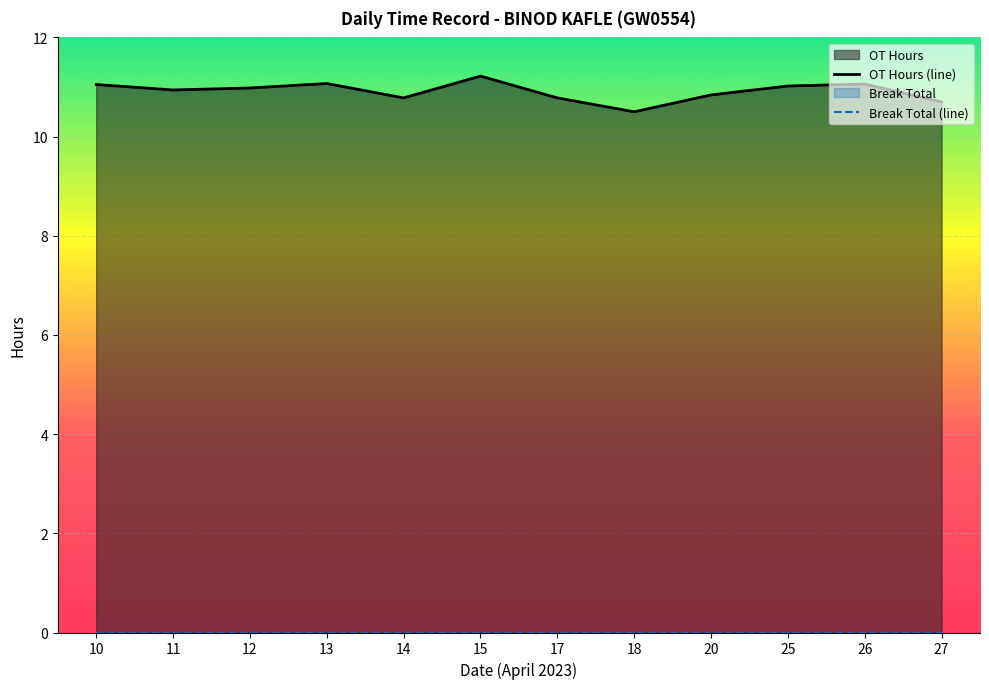

What is the value of the 12th point from the left?

10.7